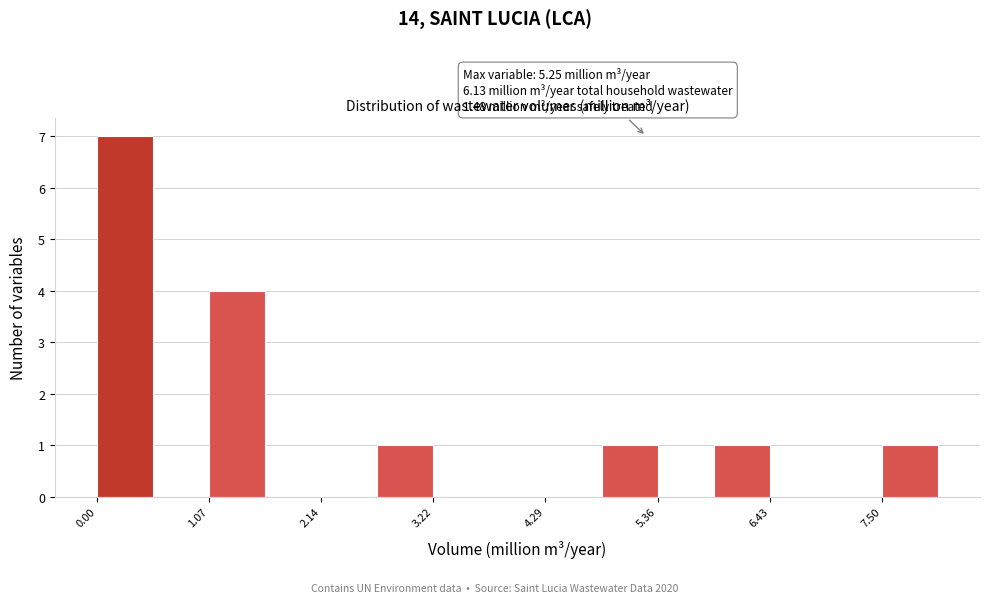

Read against the x-axis, roughly where is the centre of the tallest bar?

0.2